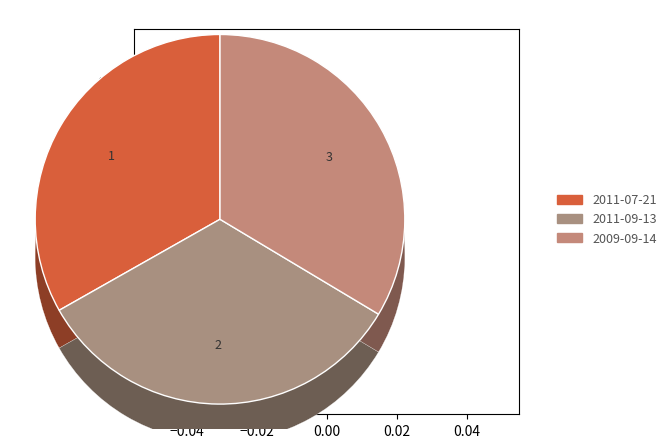

What is the ratio of the value at 2011-07-21 to the value at 2011-09-13?

1.0